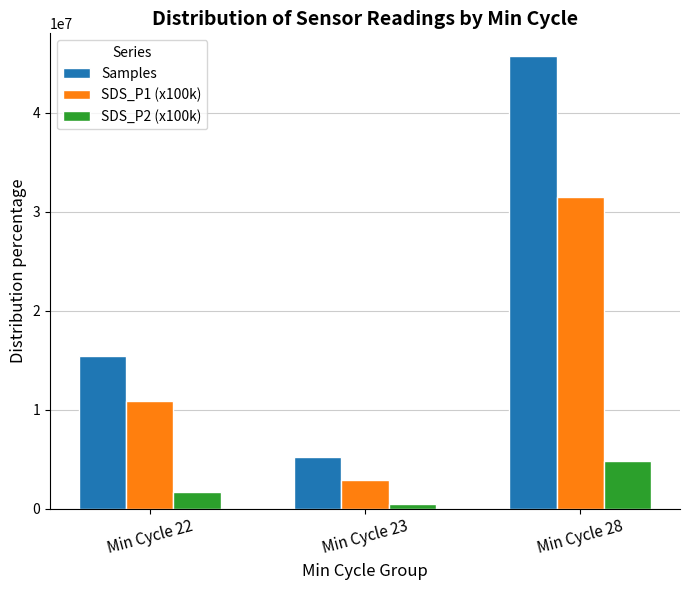

The value of SDS_P1 (x100k) at Min Cycle 22 is 4205322.8. True or false?

False